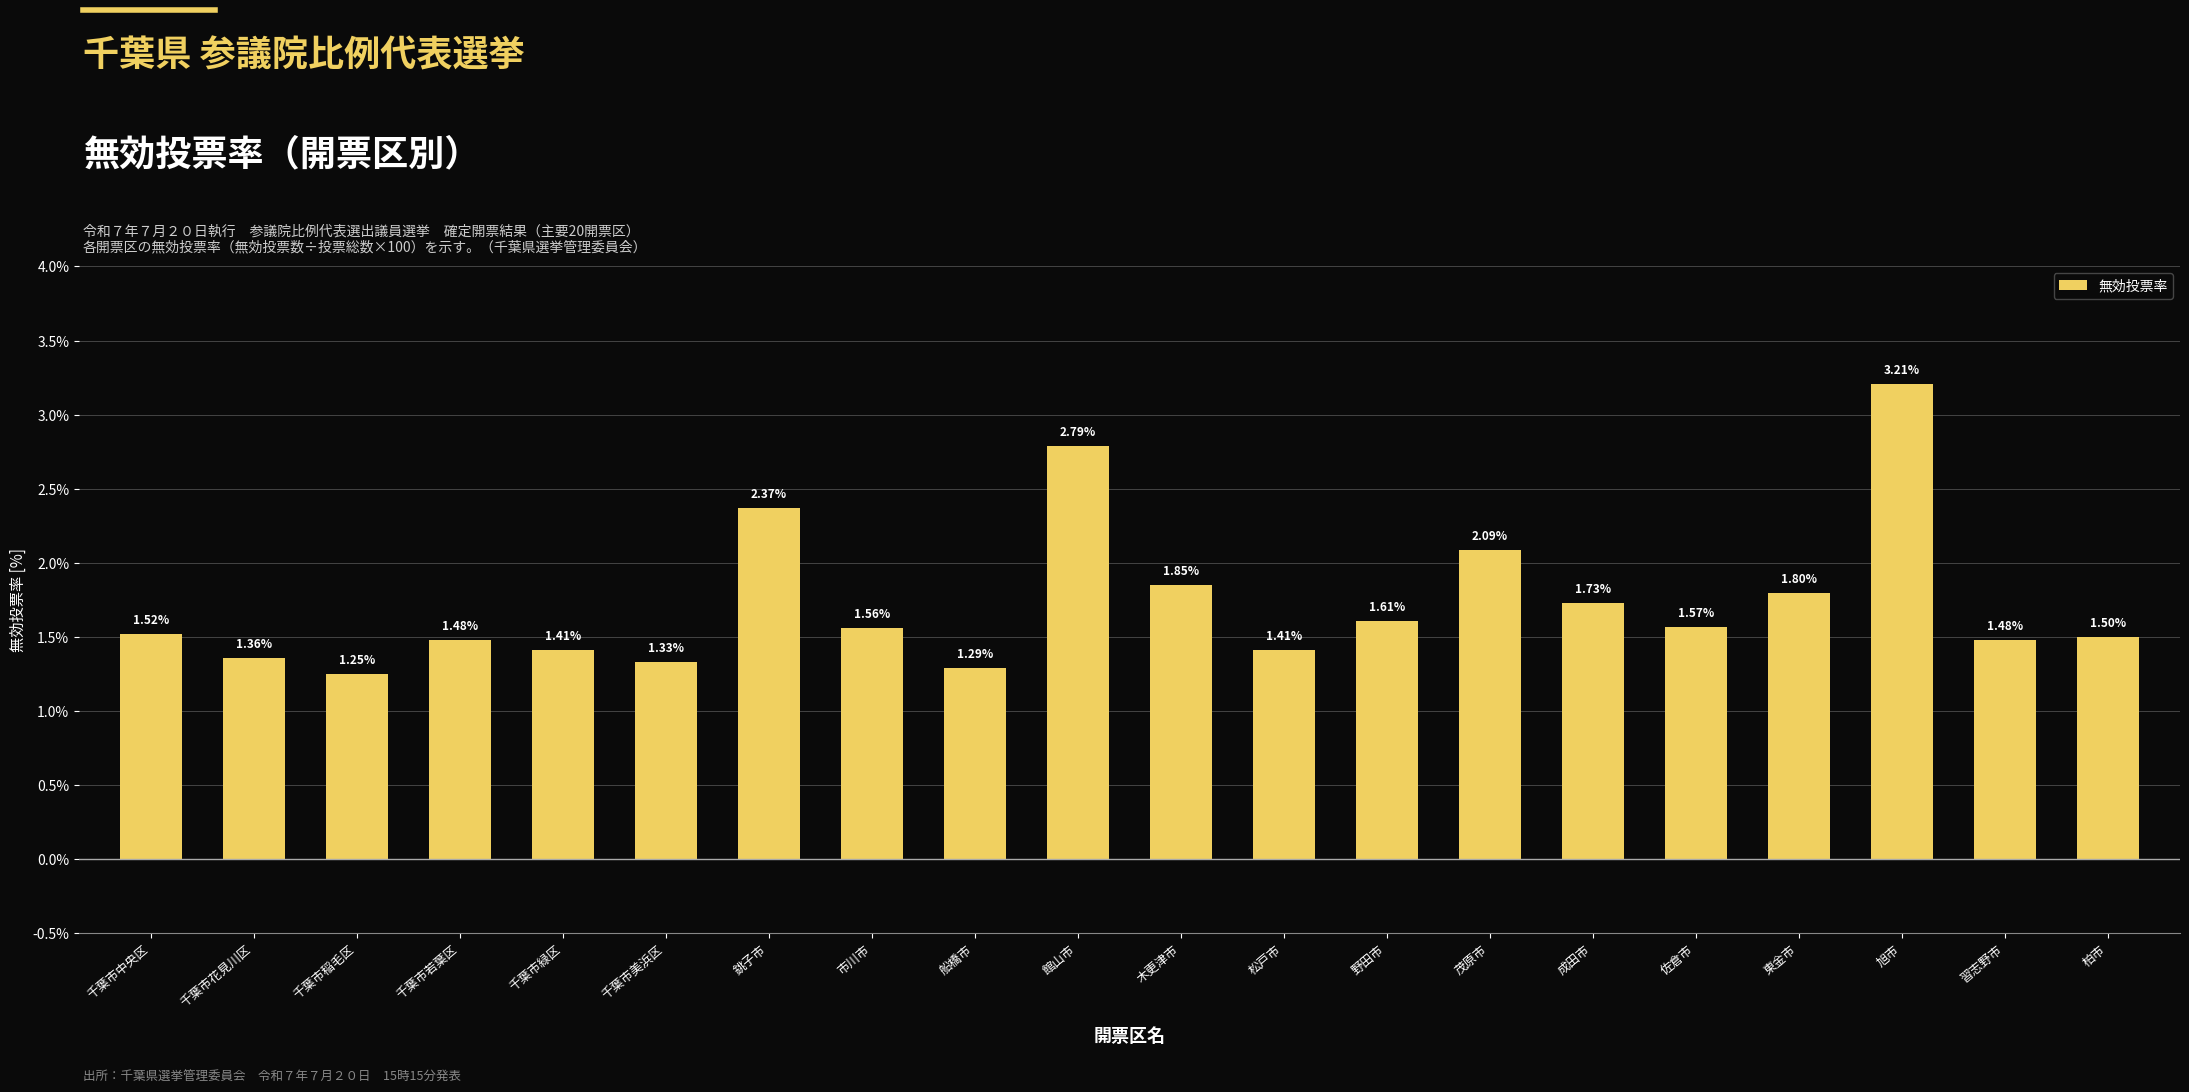

What is the label of the 18th bar from the right?

千葉市稲毛区